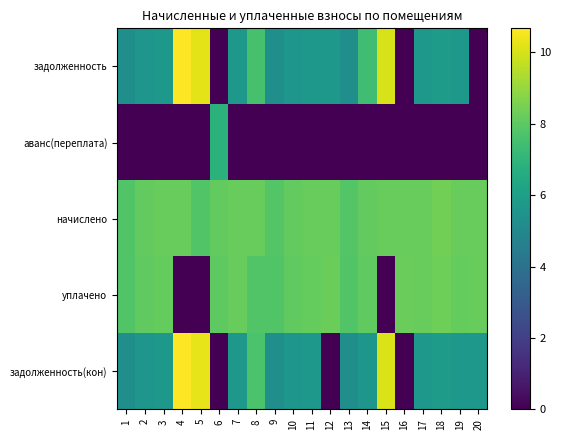

Which has a higher value, 5 or 15?

5